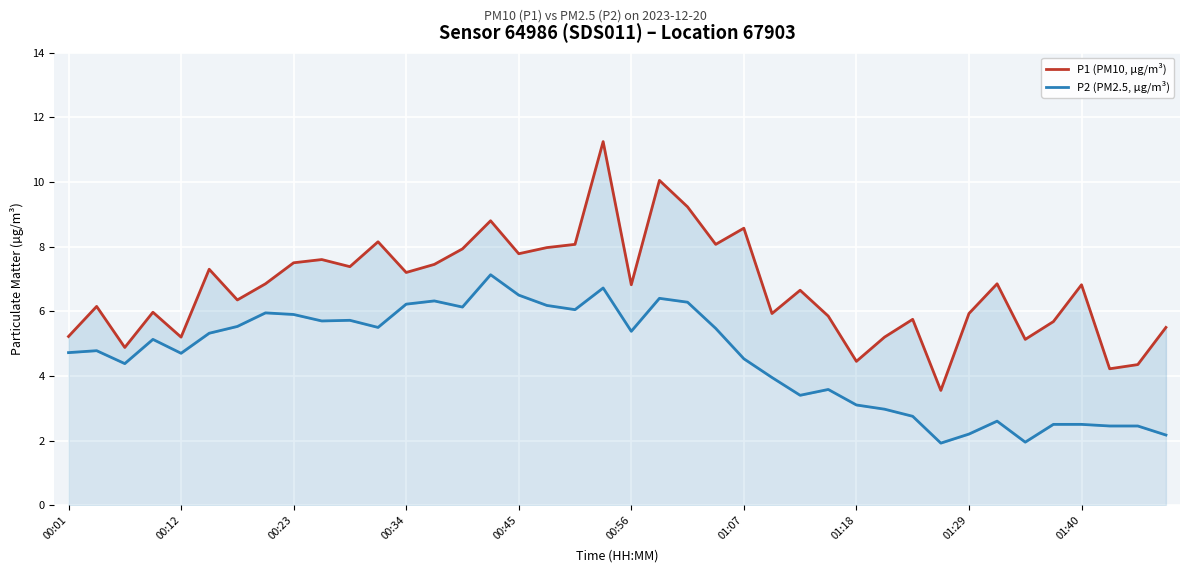

What is the difference between the P1 (PM10, µg/m³) values at 25 and 34?

0.8